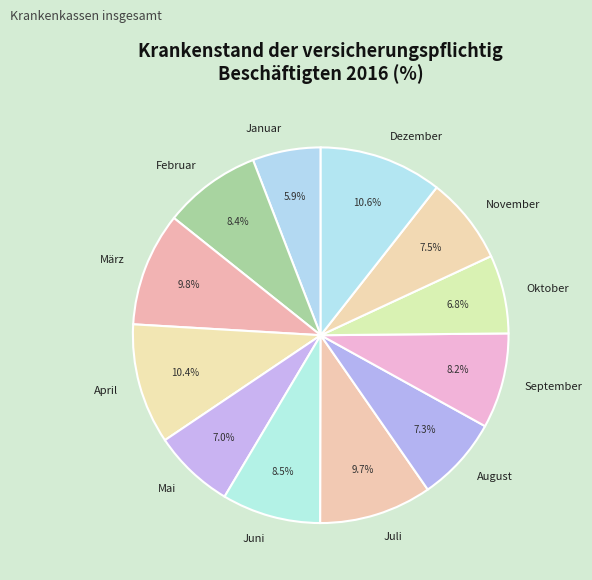

The April slice represents 10% of the pie. True or false?

True